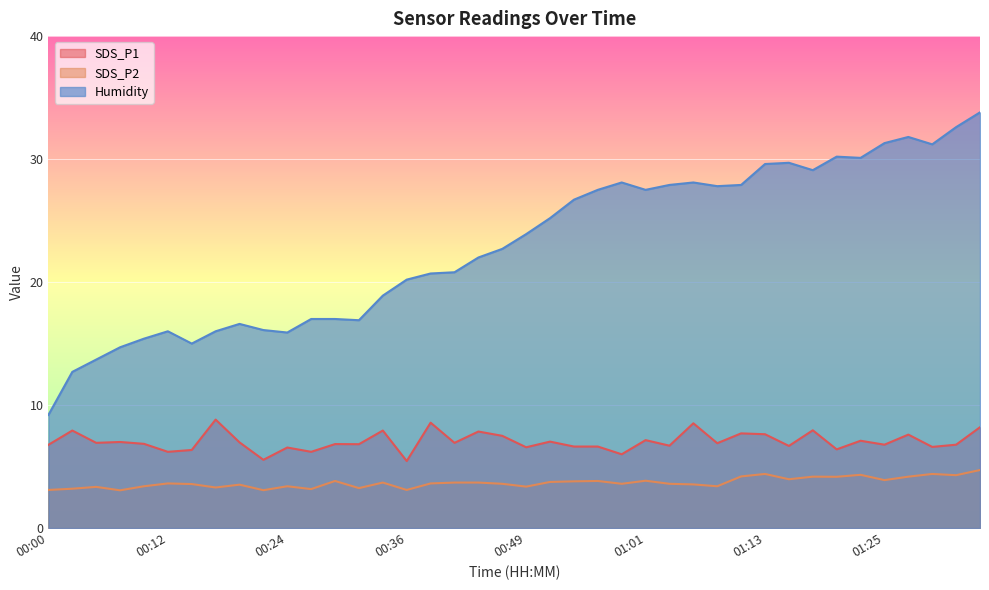

In SDS_P2, how many points are lower than both neighbors (excluding endpoints)?

13